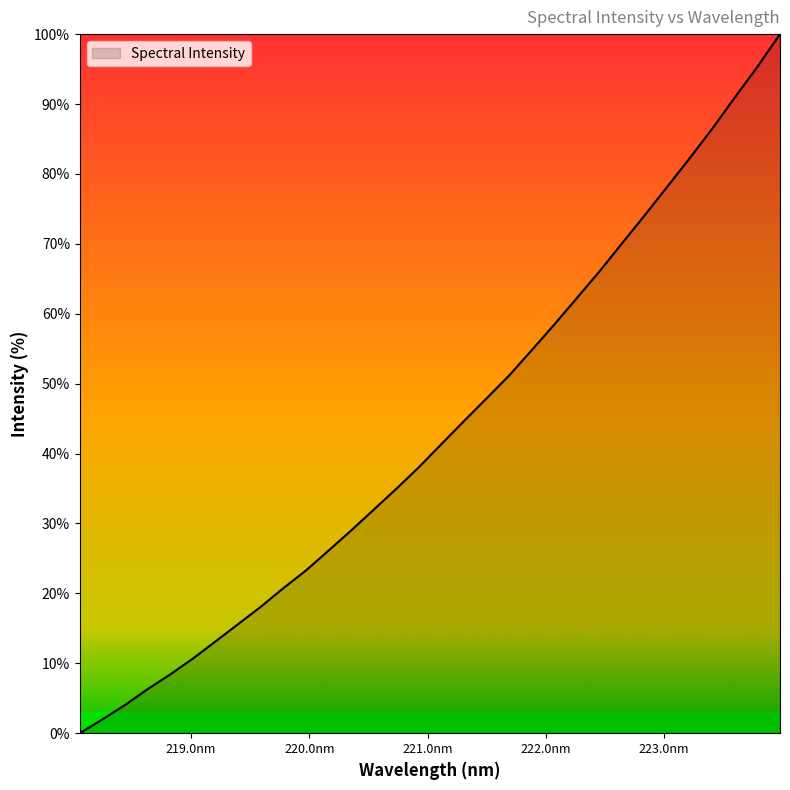

True or false: the data has more than 0 interior local peaks.

False